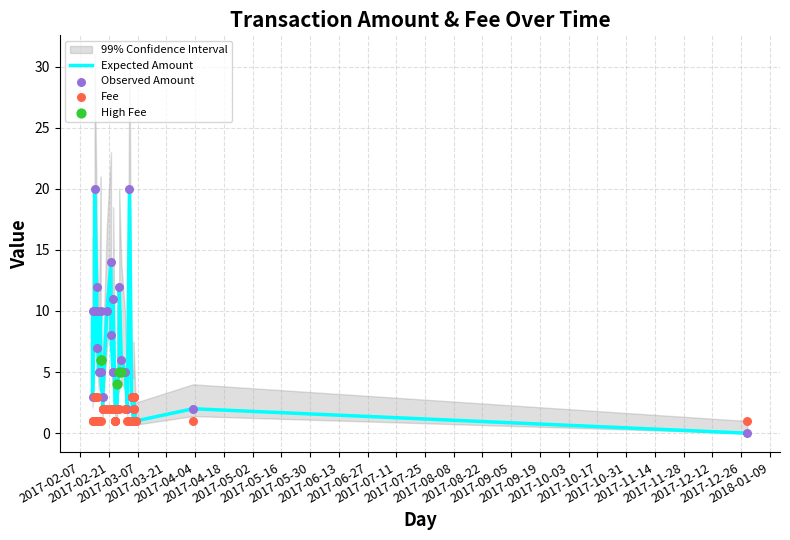

Which series contains the lowest Y value?

Amount